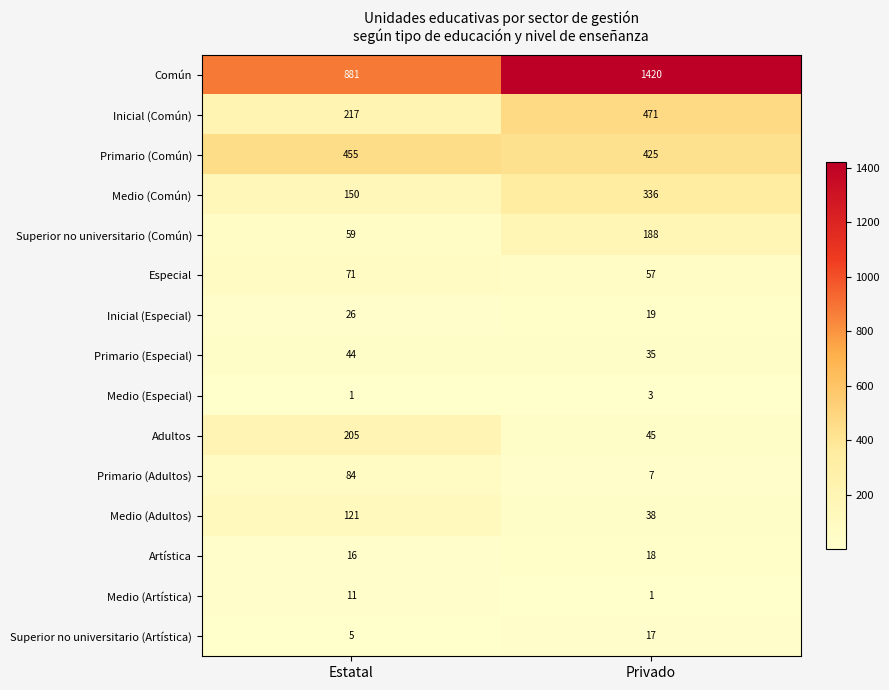

Which series has the largest total across all categories?

Común